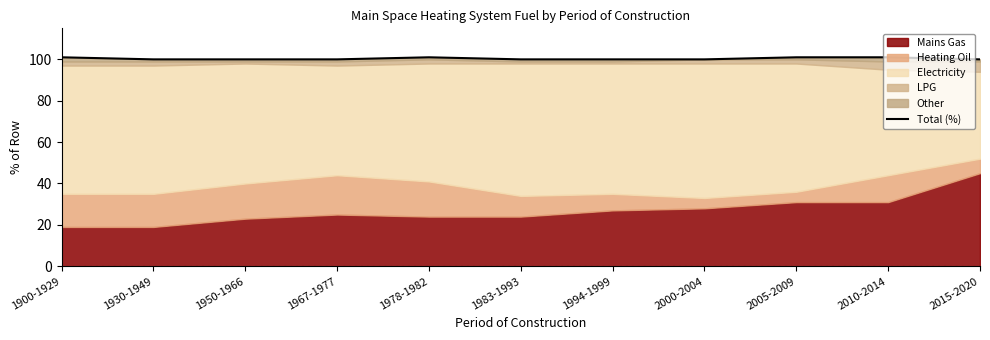

How many values are between 100 and 101?

11